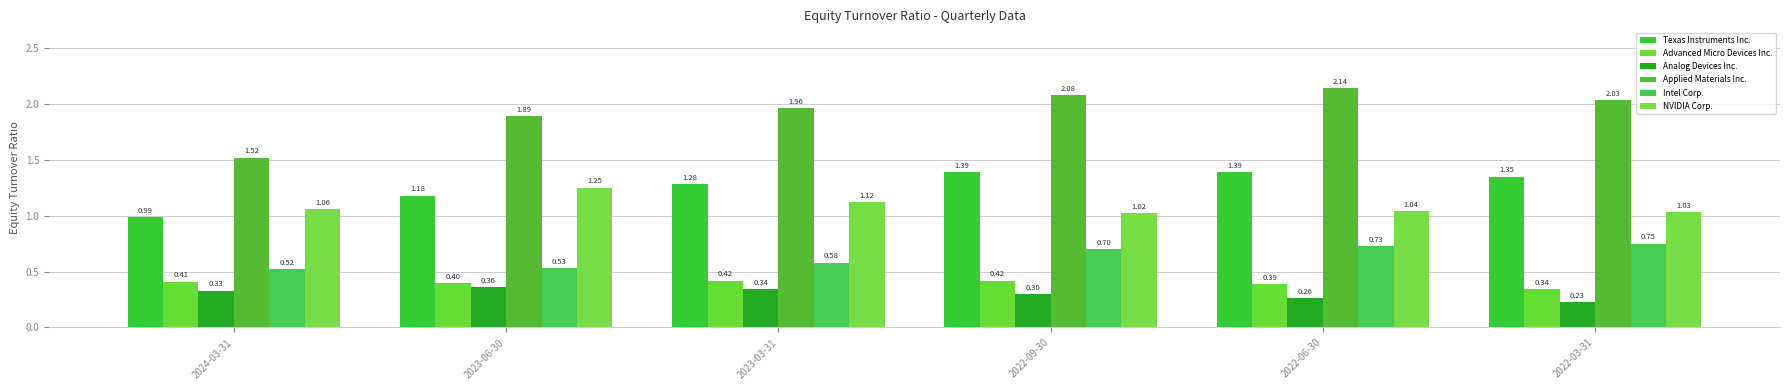

What is the label of the 1st bar from the right?

2022-03-31